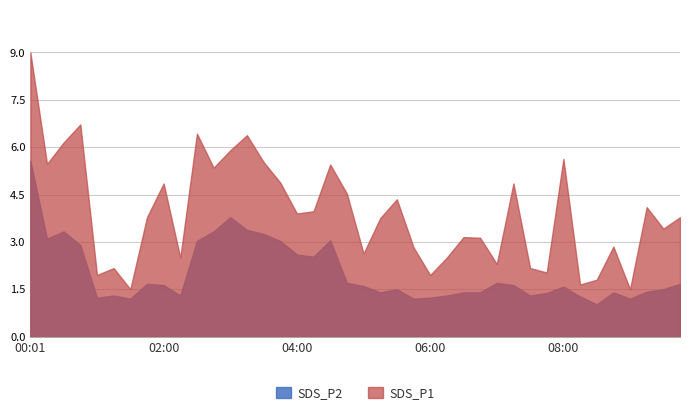

Which category has the highest value across all series?

00:01